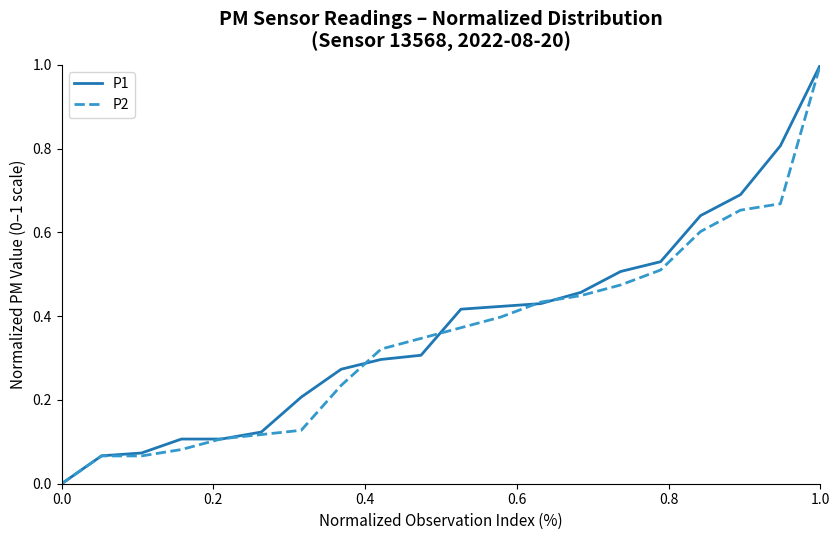

What is the highest value of the P1 series?

1.0